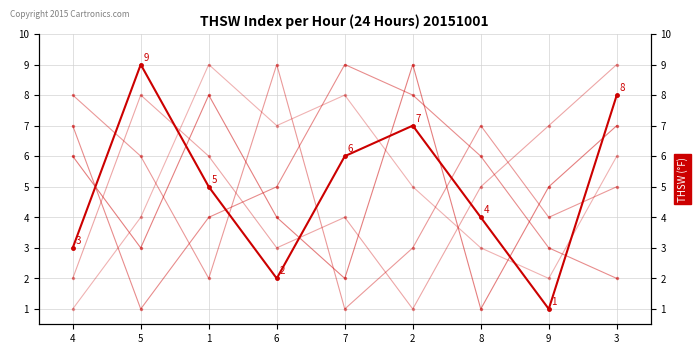

Which category has the lowest value in the col_2 series?

7